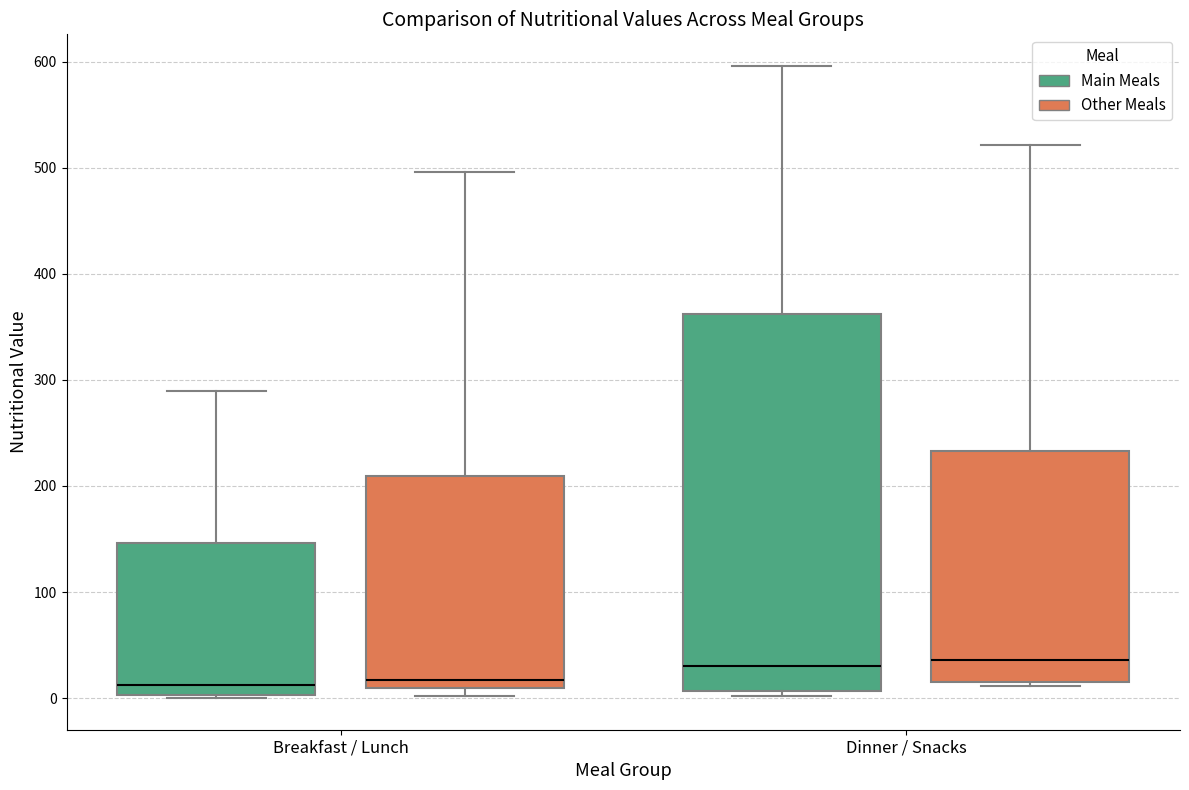

Where does the upper whisker of the box for Breakfast / Lunch (Other Meals) end on the y-axis? The values are not printed on the chart, so give them approximately, as read against the axis.

500